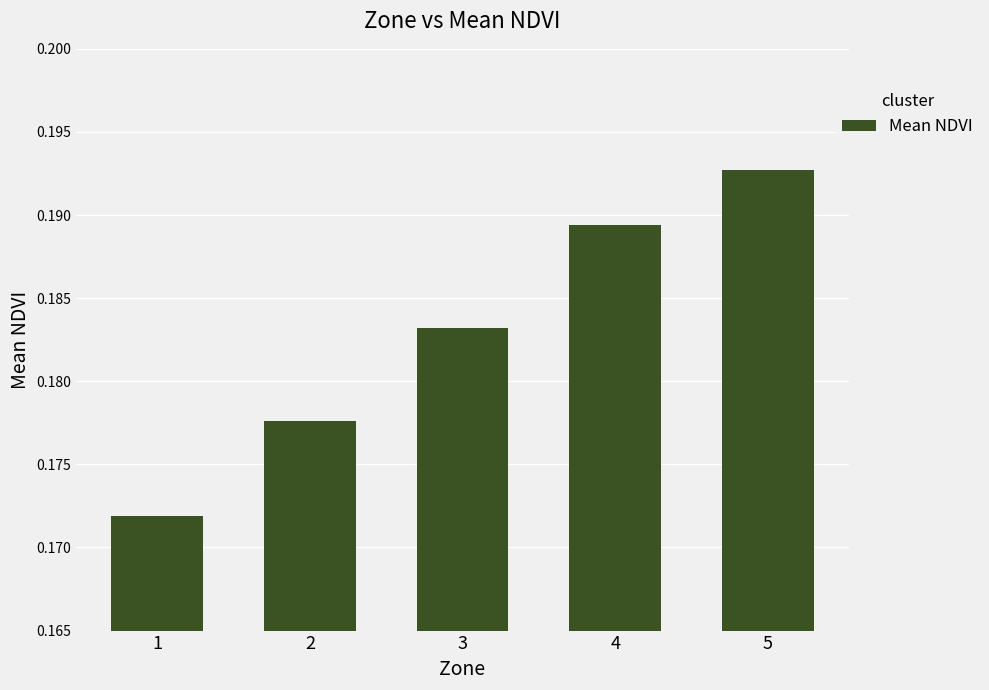

List the labels in order of value, largest first.

5, 4, 3, 2, 1